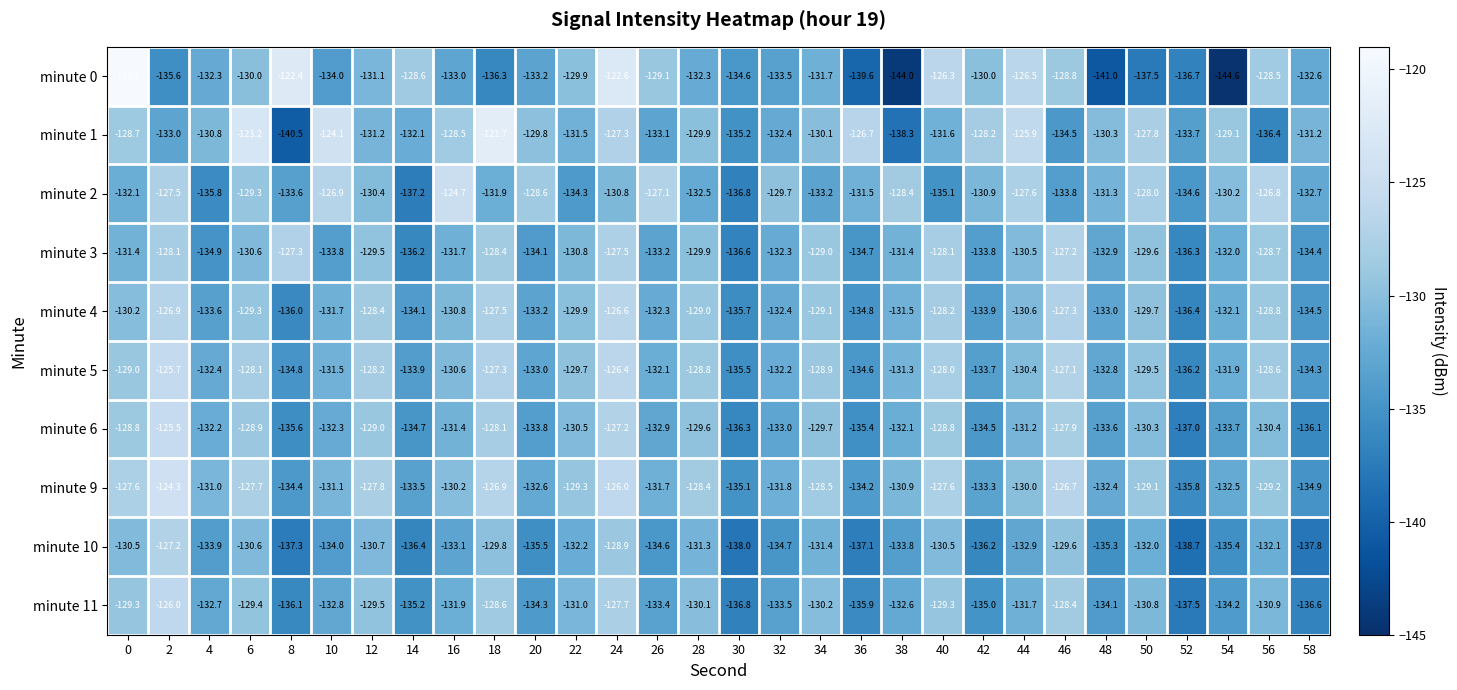

What is the maximum value shown in the chart?

-119.1